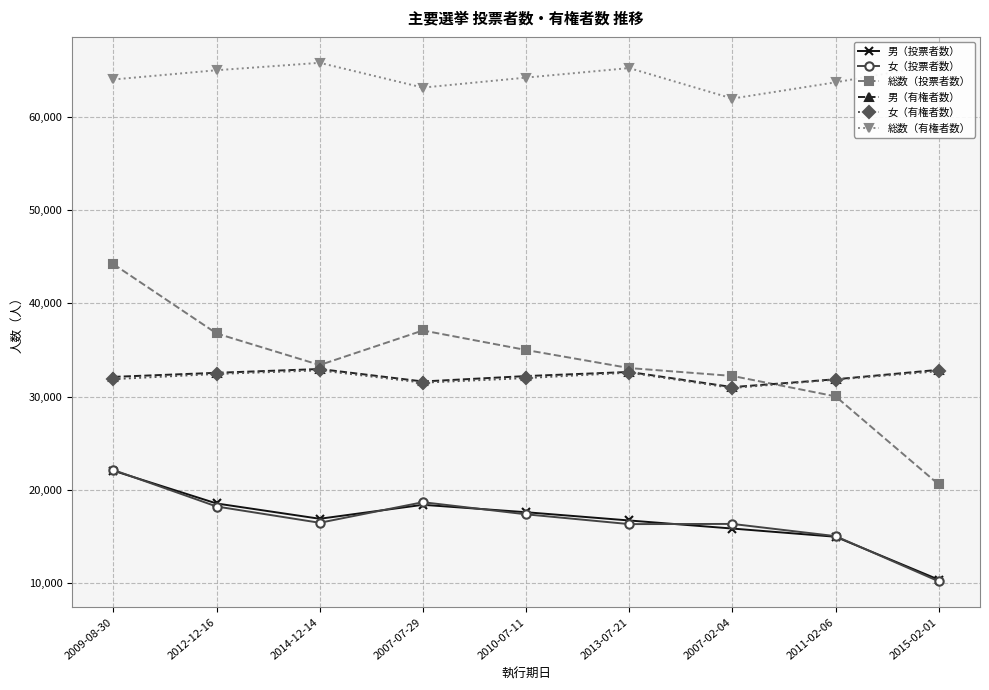

Which series has the widest spread of values?

総数（投票者数）